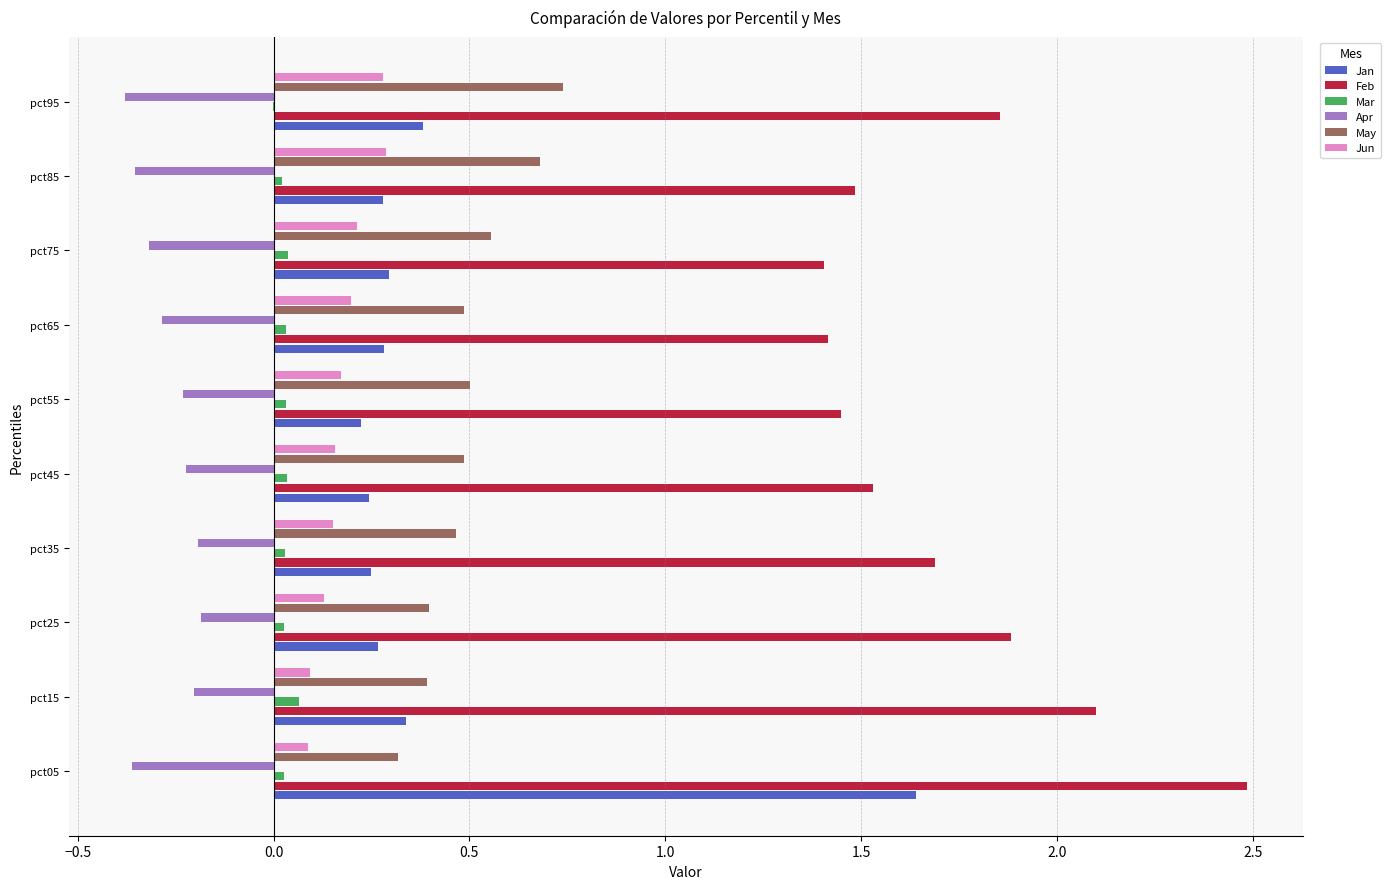

At which category is the sum across all series the highest?

pct05